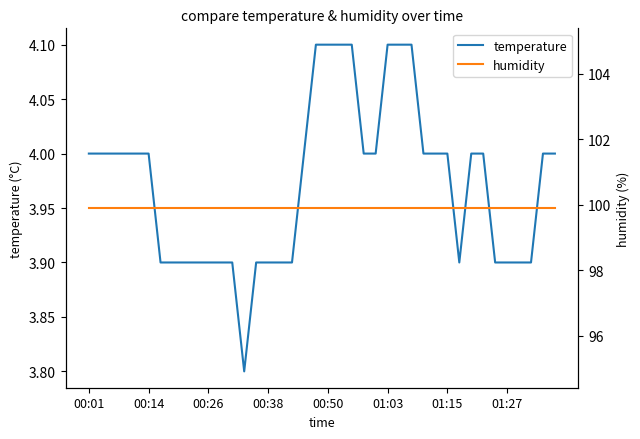

What is the maximum value for temperature?

4.1